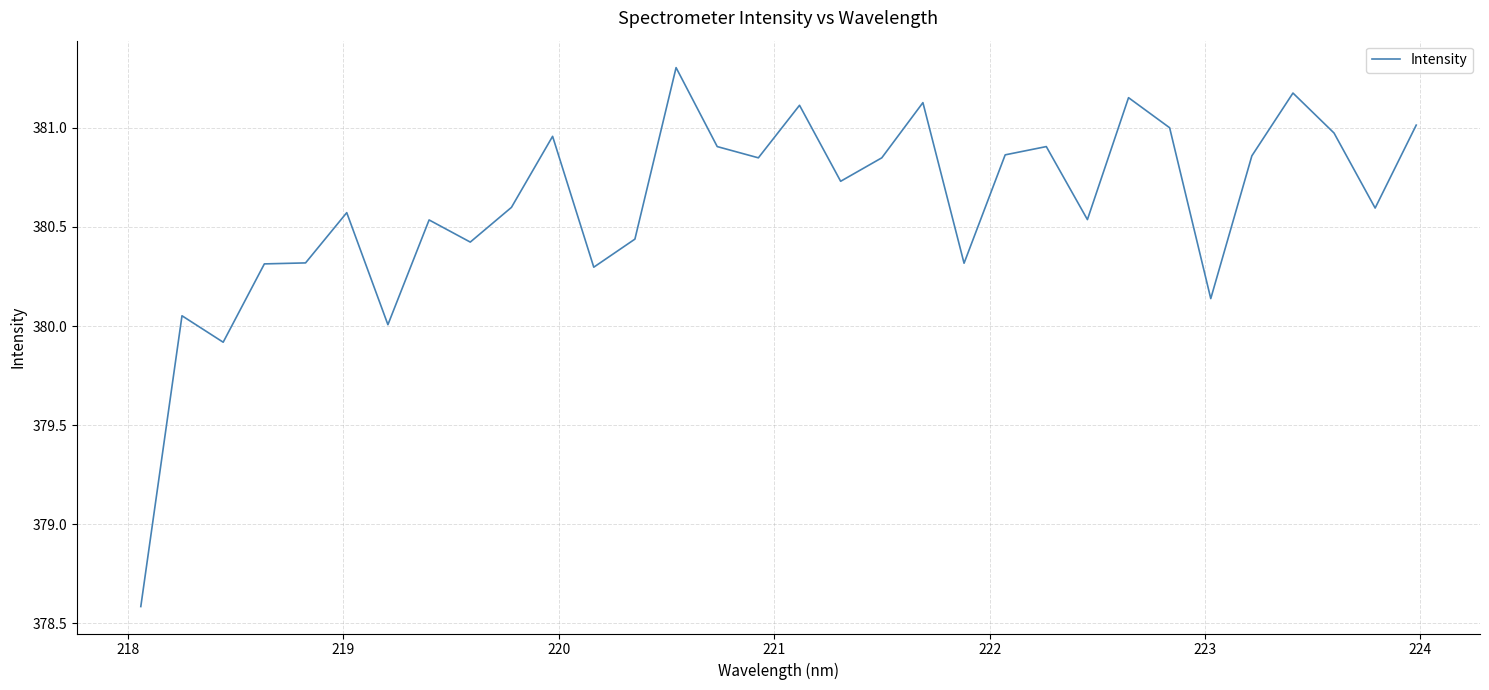

What is the minimum value shown in the chart?

378.6